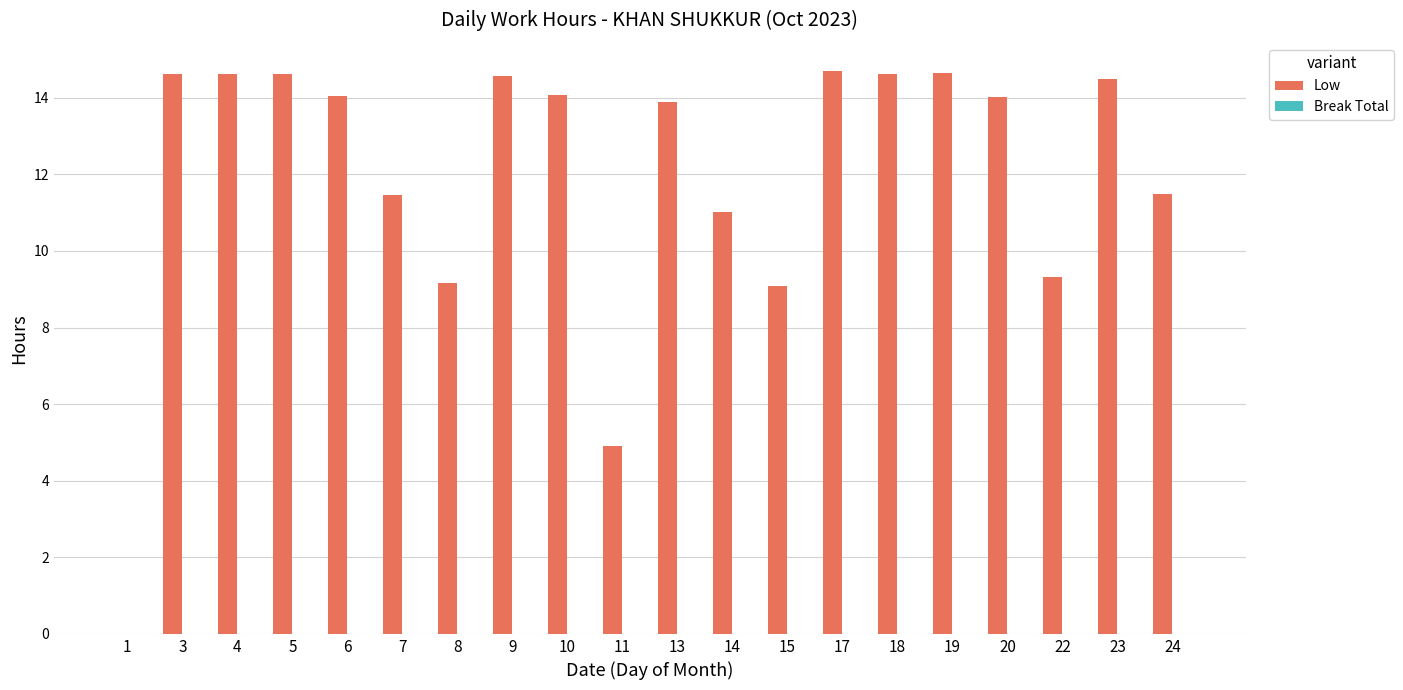

What is the sum of all values?

239.3